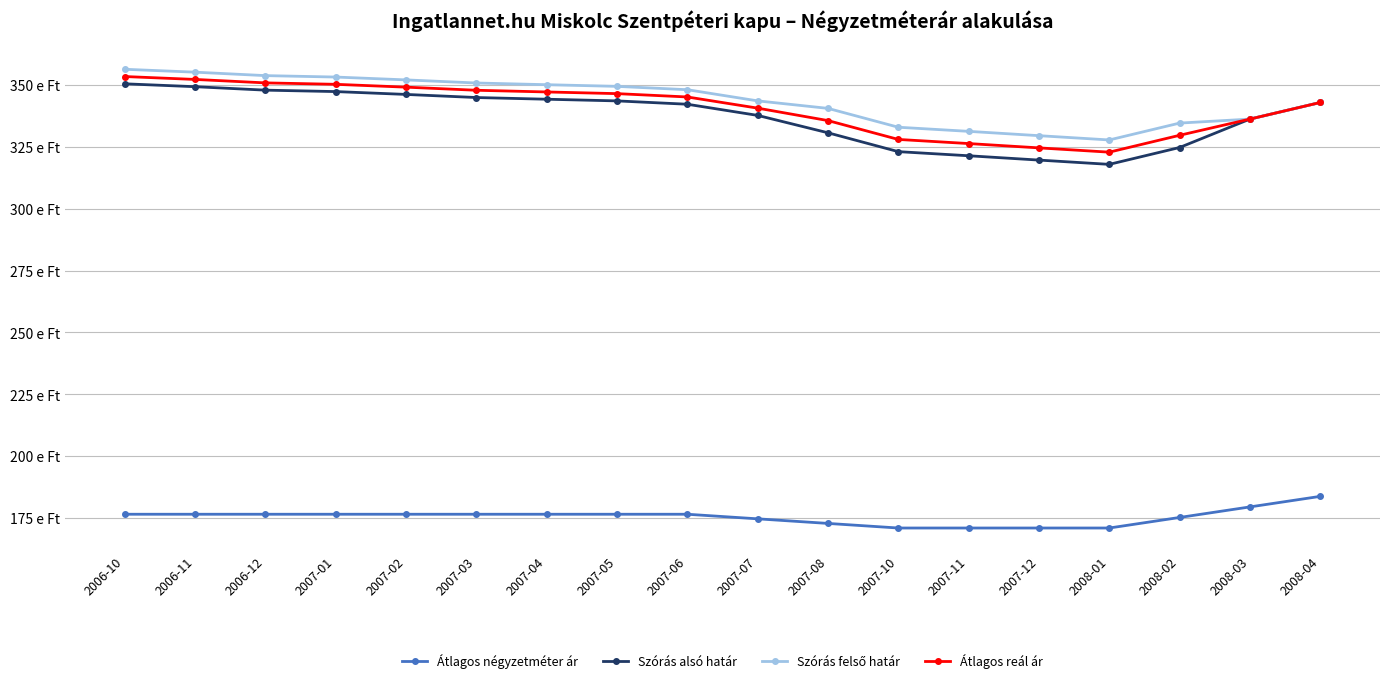

Where does the Átlagos reál ár series first go above 345140?

2006-10